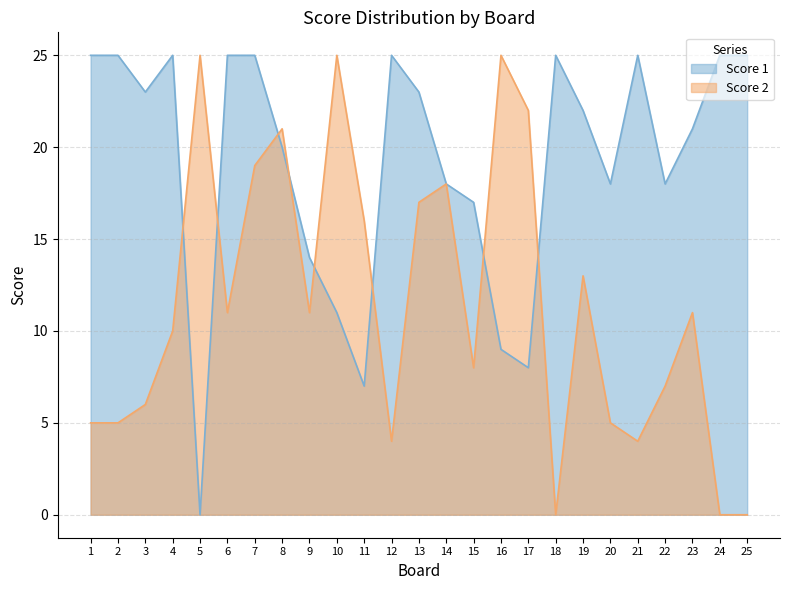

Between which two adjacent categories do Score 1 and Score 2 first intersect?

4 and 5